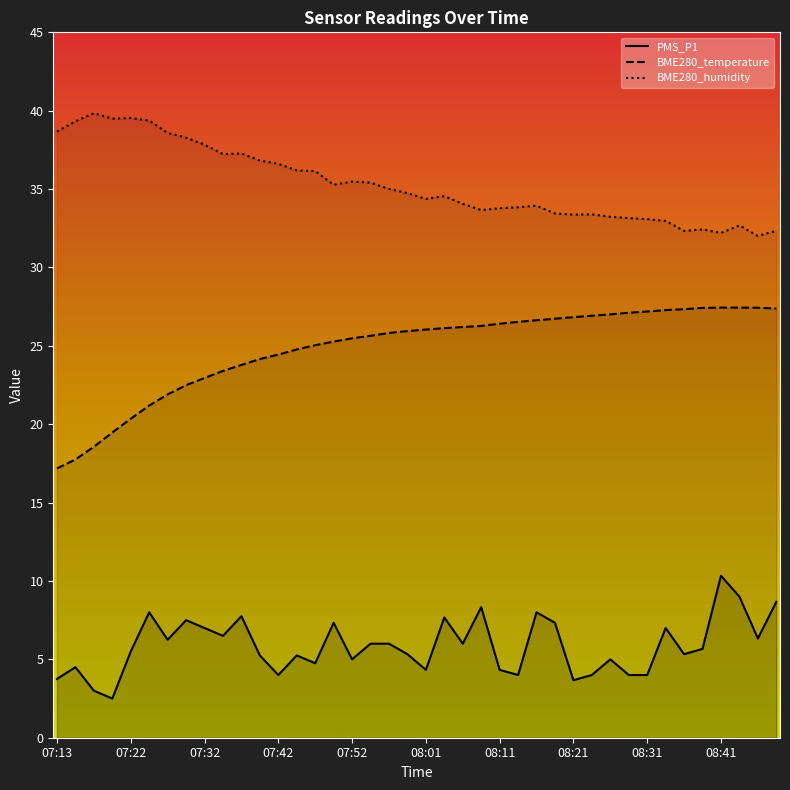

What is the label of the 2nd point from the left?

07:15